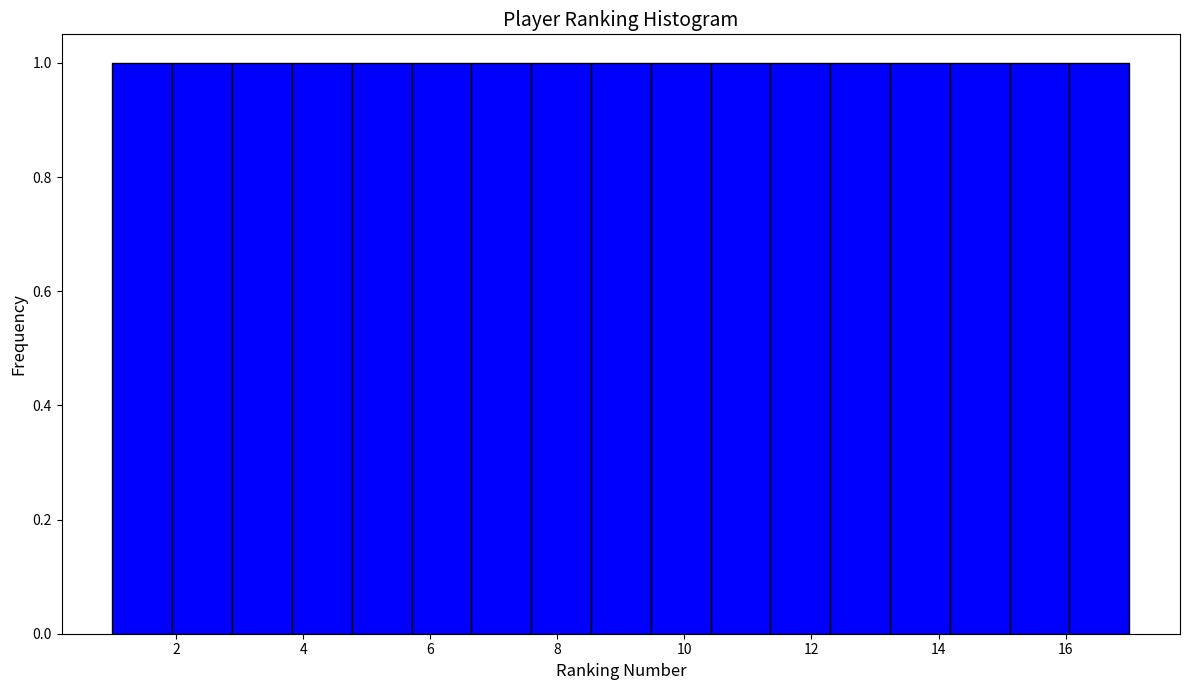

How tall is the bar that spans 6.6 to 7.6 on the x-axis? Neither the bar edges nor the heights are printed on the chart, so give them approximately, as read against the axes.

1